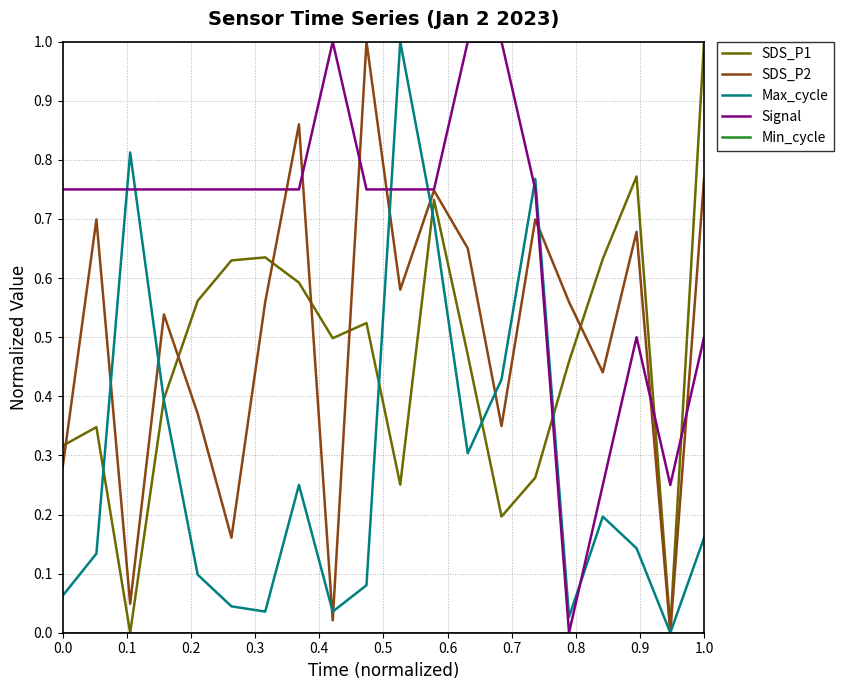

What is the maximum value for Max_cycle?

1.0